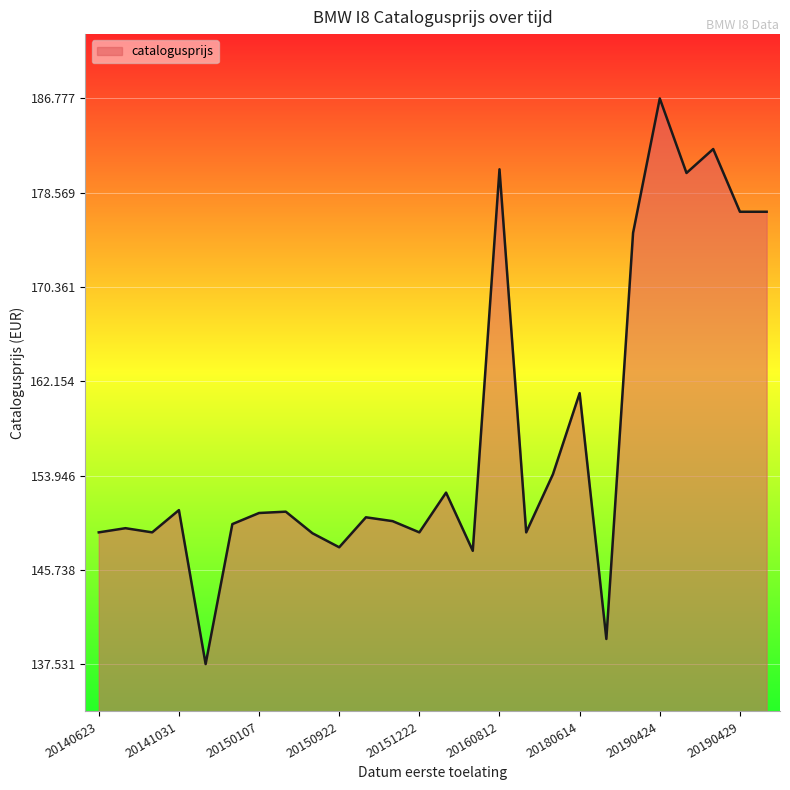

The chart shows a value of 45040 at 20141031. True or false?

False